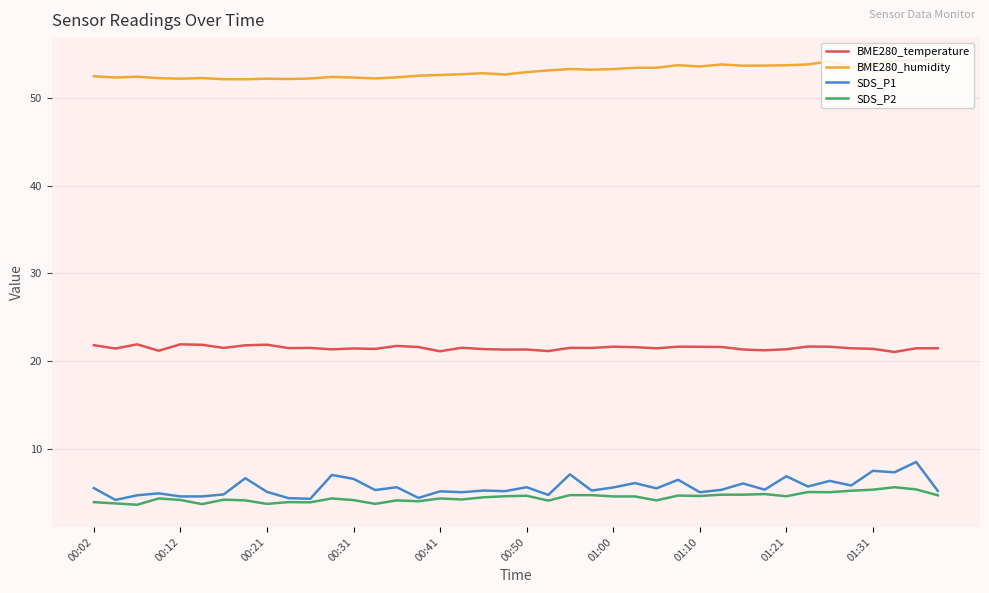

What is the maximum value for BME280_temperature?

21.9